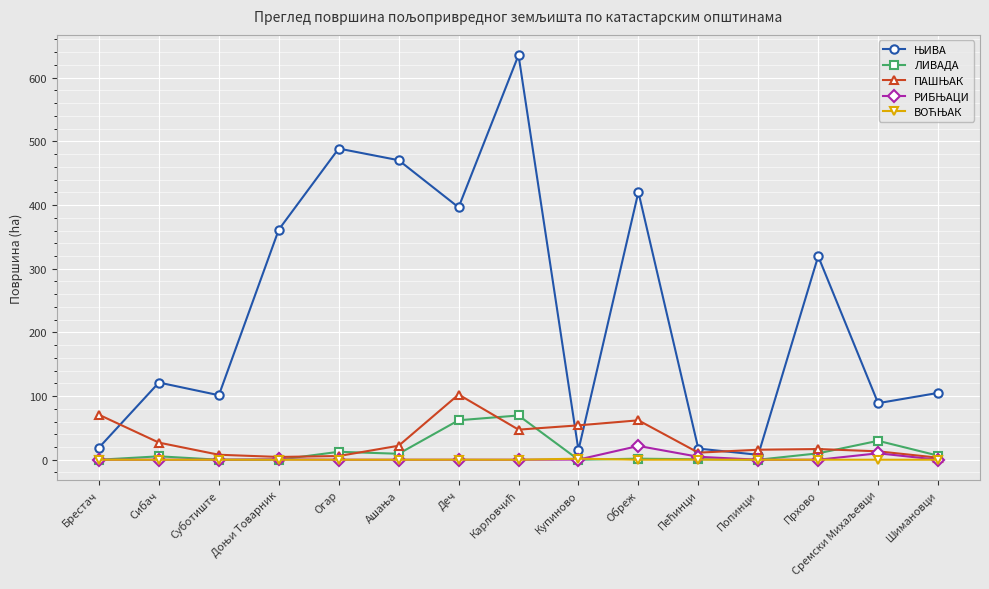

At how many categories does at least one series exceed 252?

7